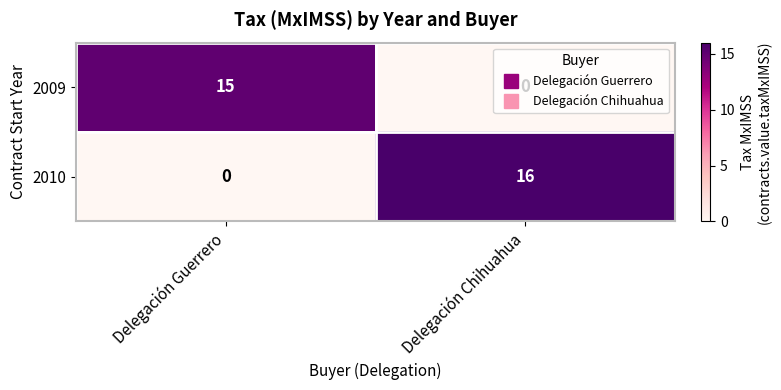

What is the total value across all series at Delegación Guerrero?

15